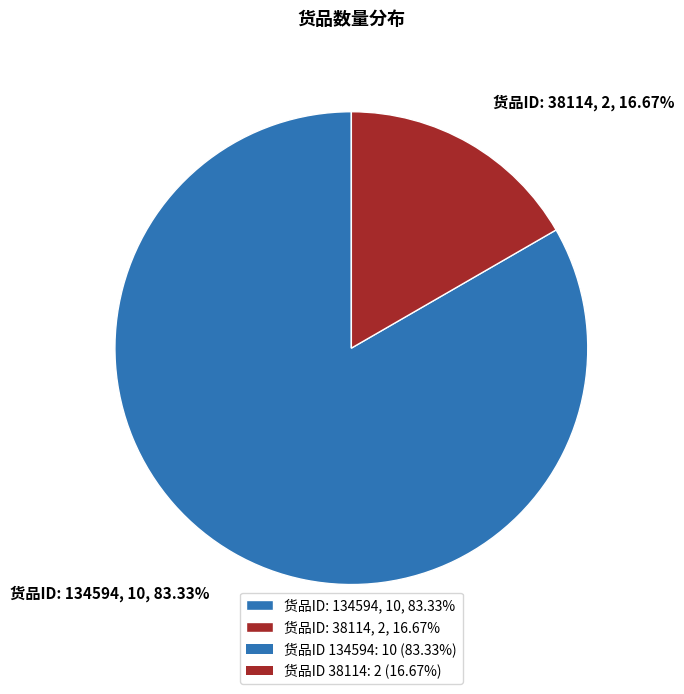

To the nearest percent, what is the difference between the largest and smallest slice percentages?

67%